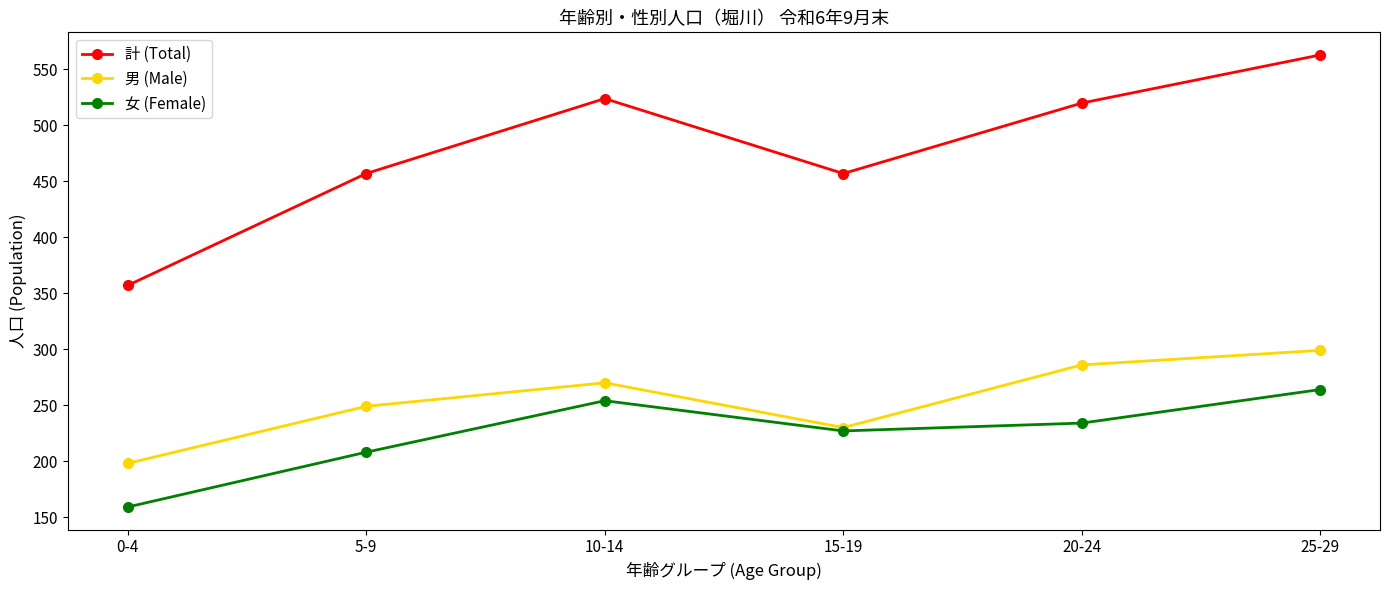

What is the label of the 6th point from the right?

0-4